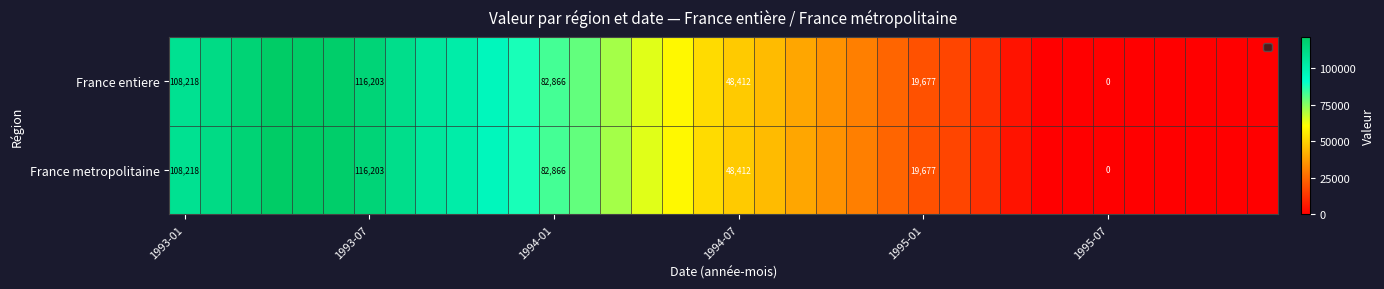

Which has a higher value, 26 or 21?

21